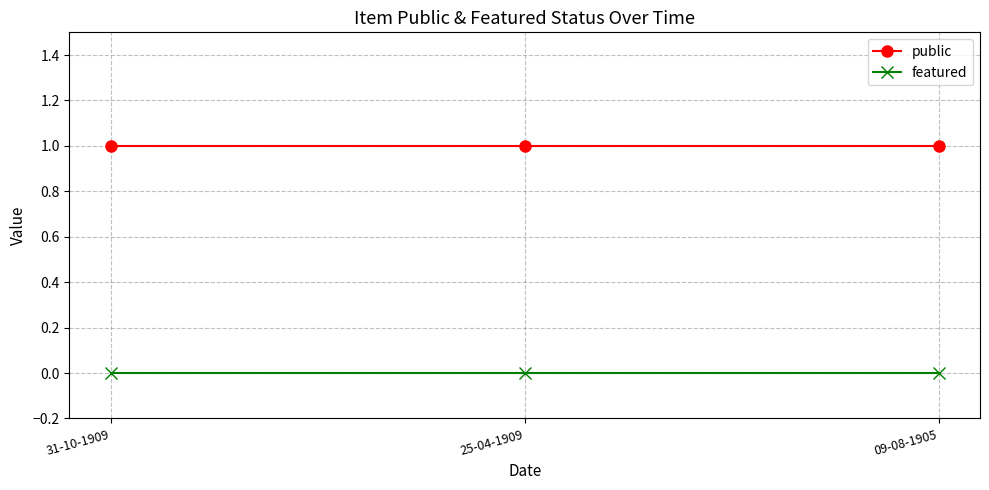

What is the minimum value for public?

1